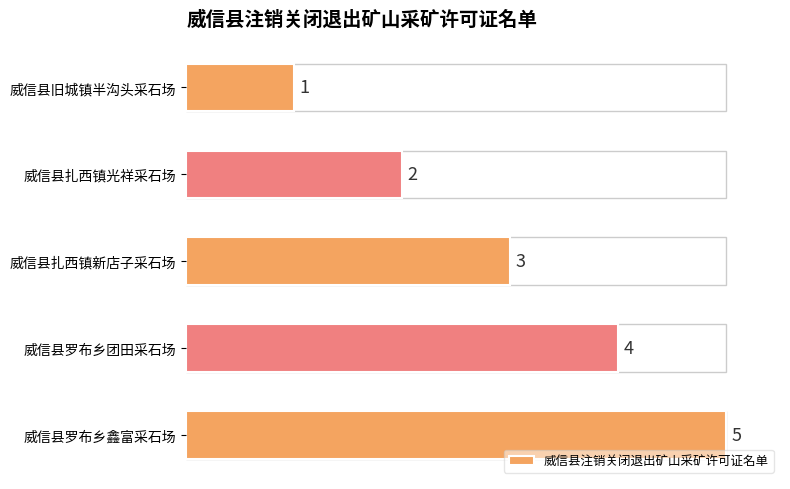

What is the value of the 1st bar from the top?

1